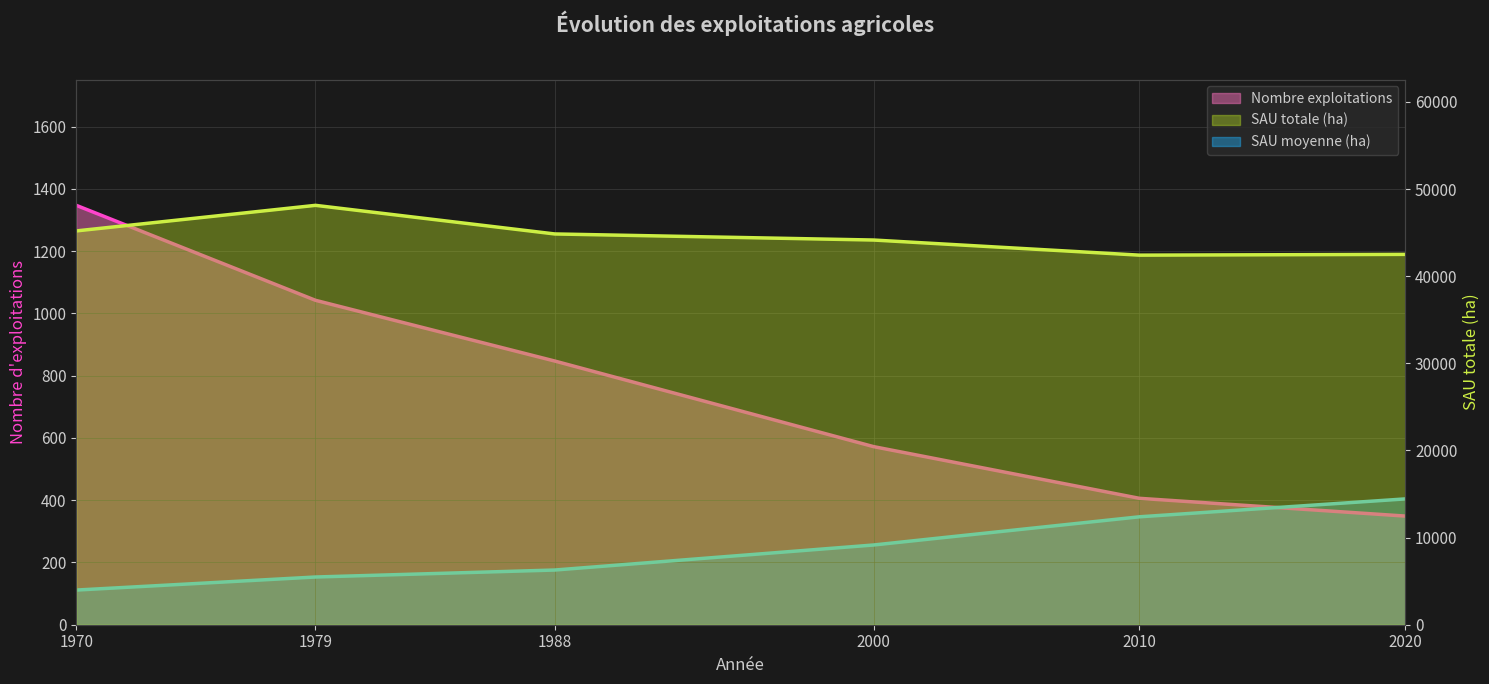

Reading left to right, list all the values displayed in this chart.

n_exploit (ligne): 1970=1347.0	1979=1042.0	1988=847.0	2000=572.0	2010=406.0	2020=349.0
sau_moy_ha (ligne): 1970=111.3	1979=153.3	1988=175.7	2000=256.1	2010=346.6	2020=404.1
sau_tot_ha (ligne): 1970=45192.5	1979=48126.4	1988=44843.7	2000=44145.9	2010=42411.5	2020=42500.3